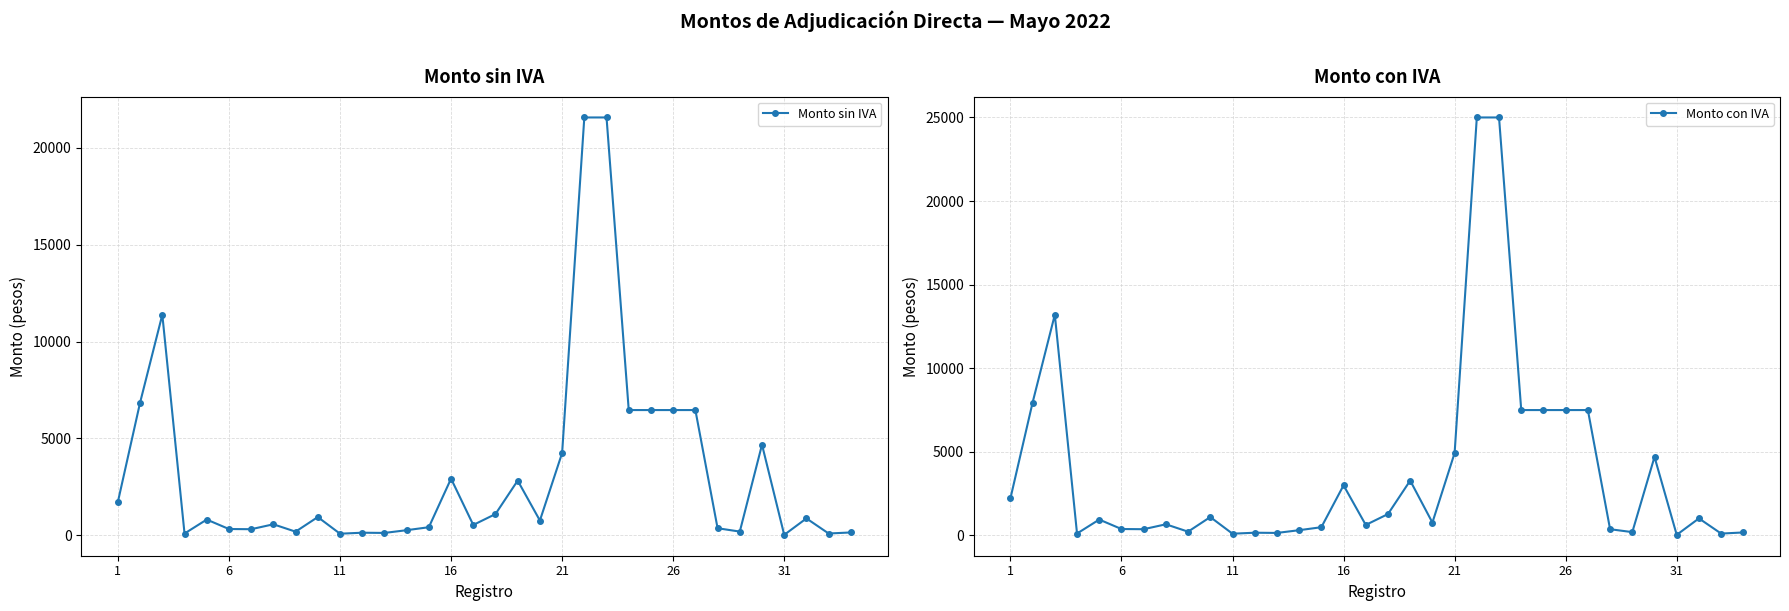

What is the difference between the second highest and second lowest values in the Monto con IVA series?

24895.0